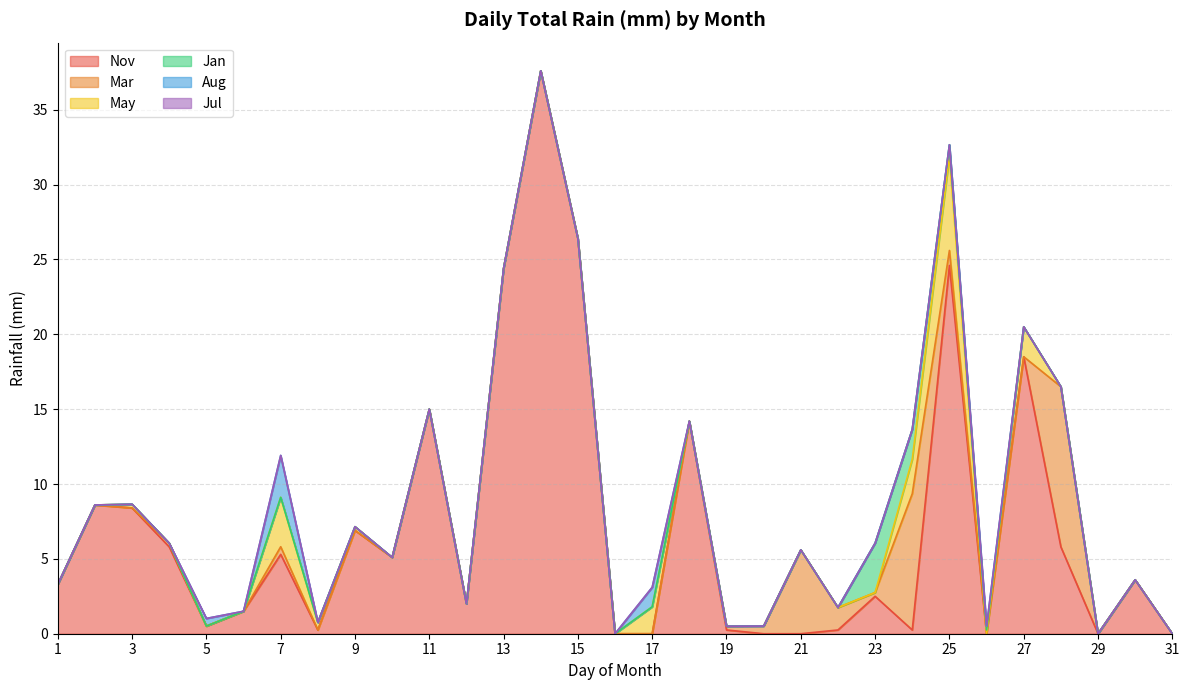

What is the difference between the highest and lowest values at 25?

24.6